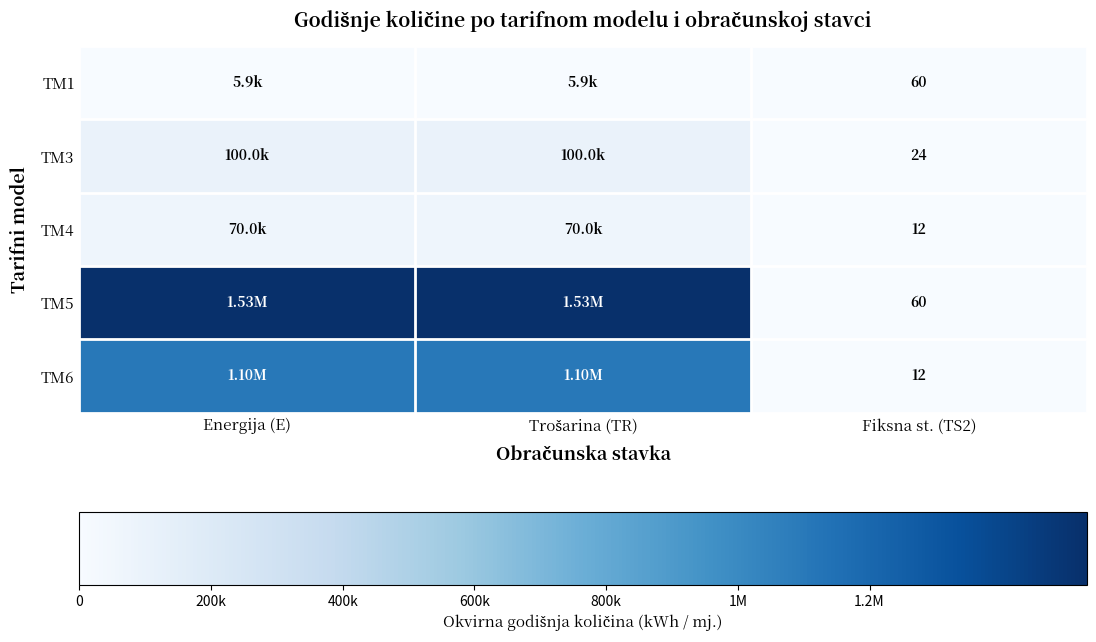

How many values in the TM1 series are below 5900?

1